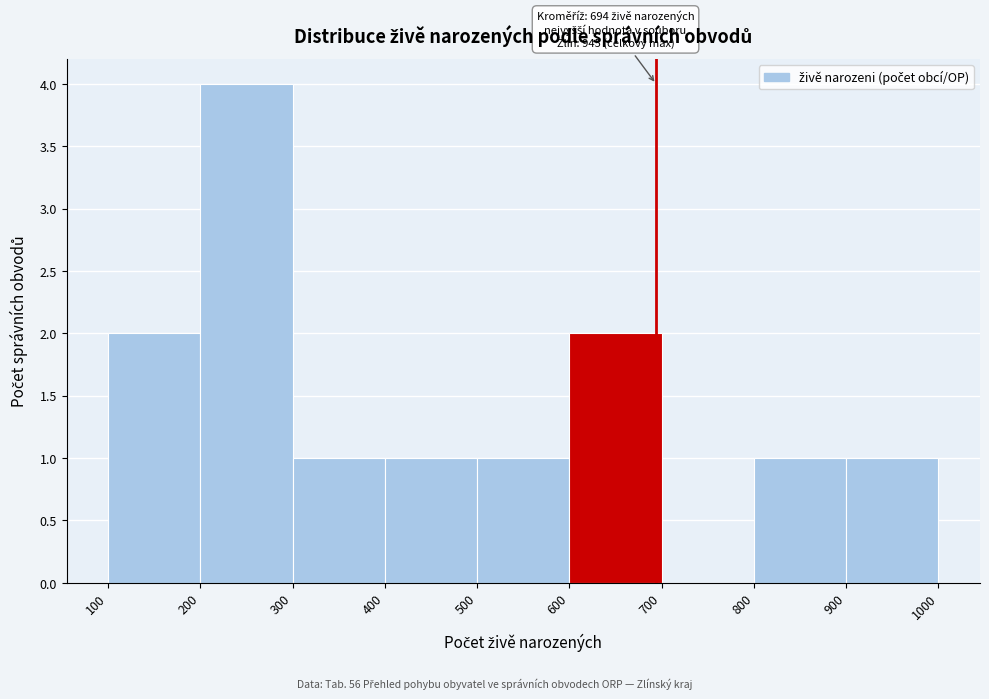

Over which range of the x-axis is the bar tallest?

200 to 300